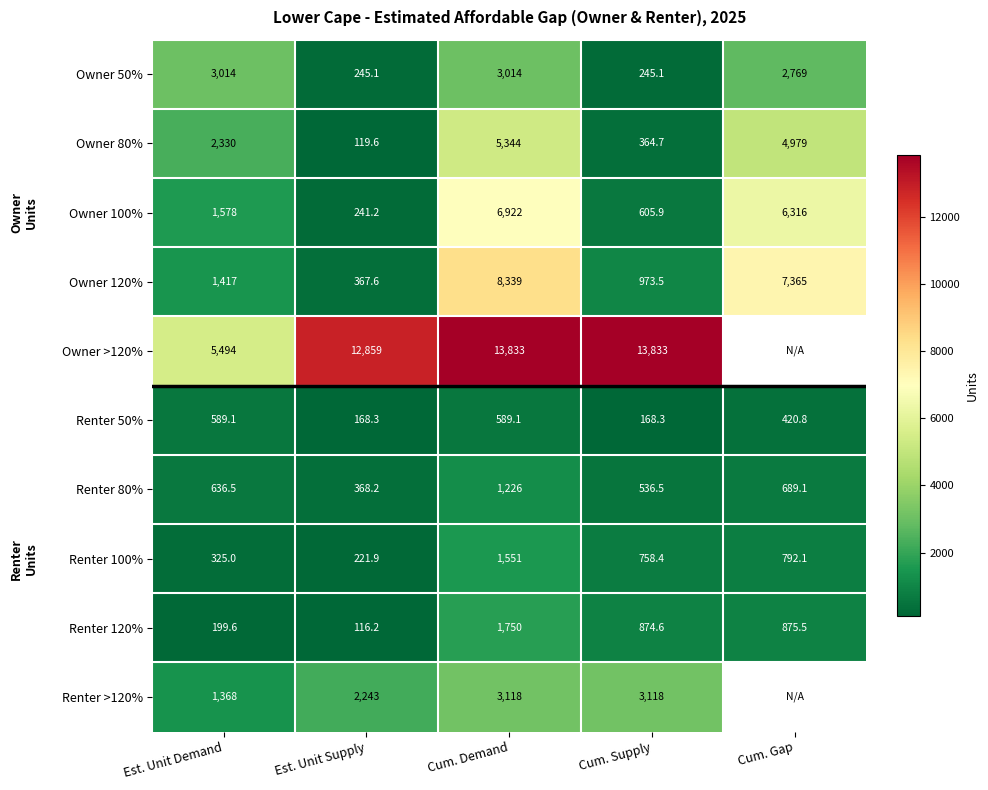

Is the value of Owner 50% at Est. Unit Supply greater than the value of Owner 120% at Est. Unit Supply?

No